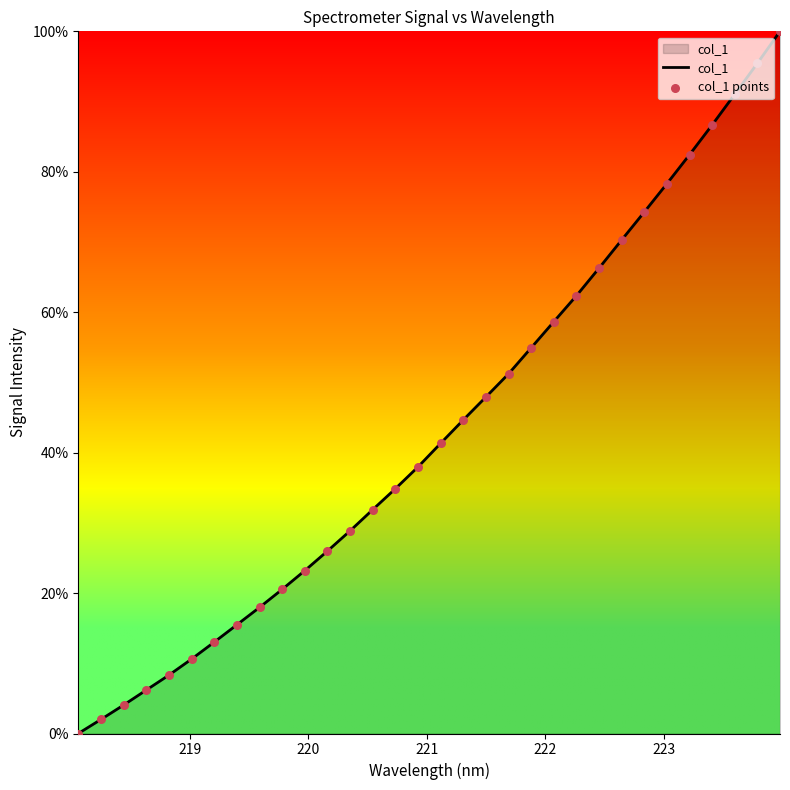

What is the difference between the maximum and minimum values?

100.0